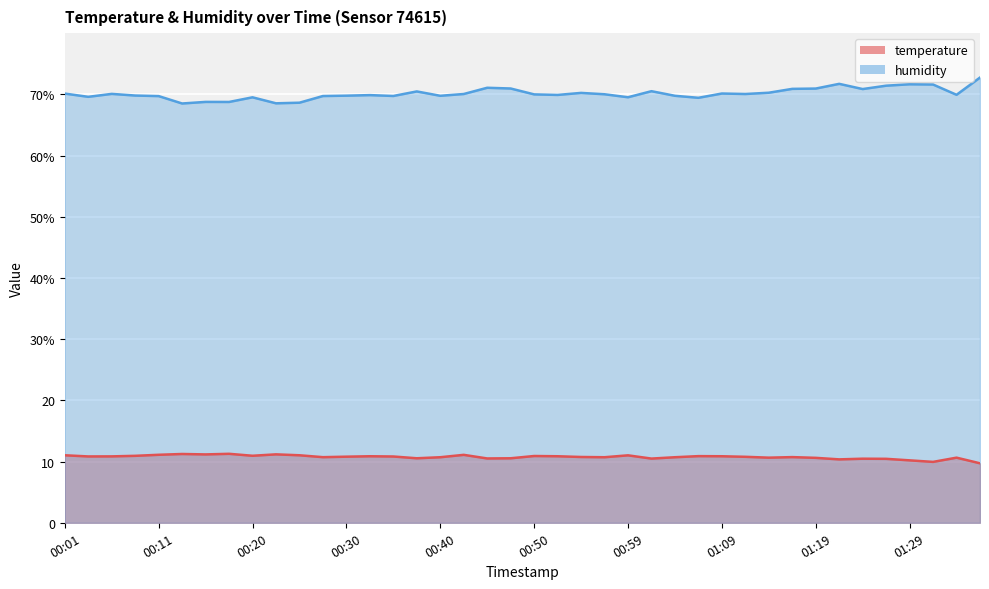

Read the humidity value at 01:24.

70.9